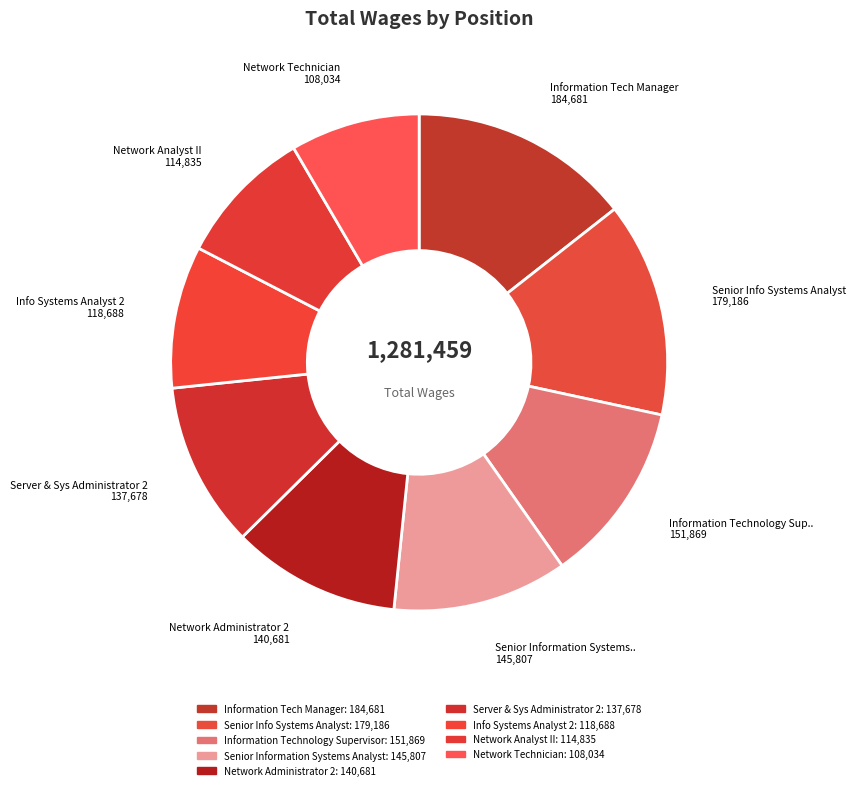

How many segments does this pie chart have?

9